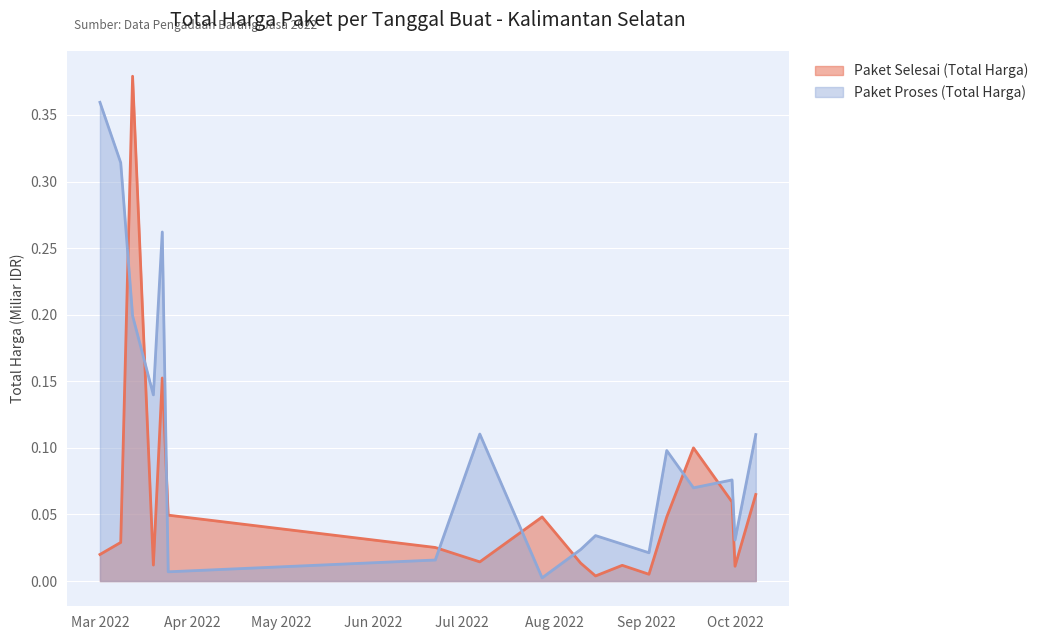

Which series has the largest range (max minus min)?

Paket Selesai (Total Harga)